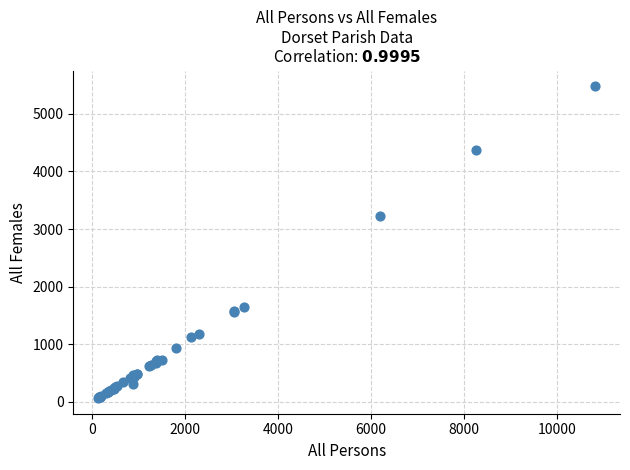

What Y value in the scatter plot is closest to 2773?

3220